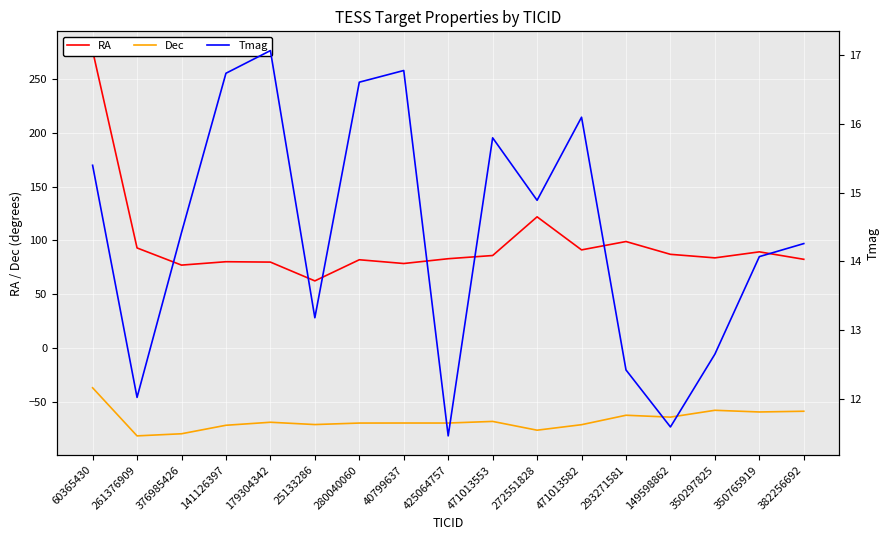

The value of Tmag at 376985426 is 4.4. True or false?

False